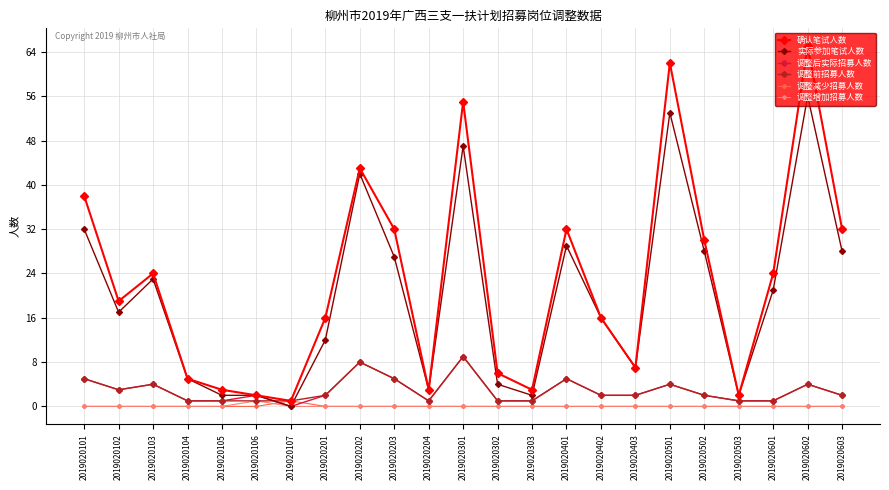

The value of 实际参加笔试人数 at 2019020101 is 32. True or false?

True